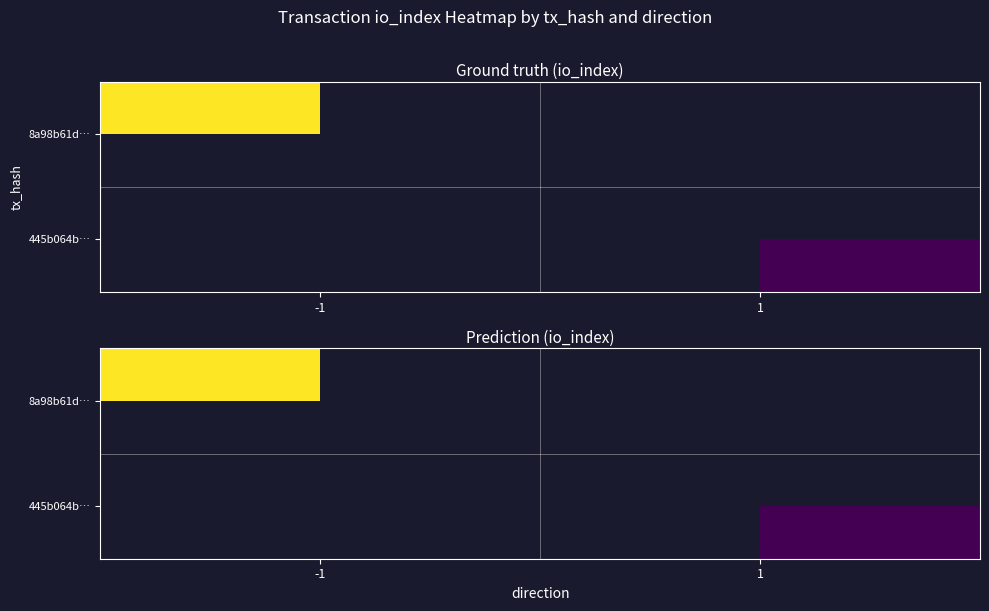

How many positive values does the 8a98b61d… series have?

1